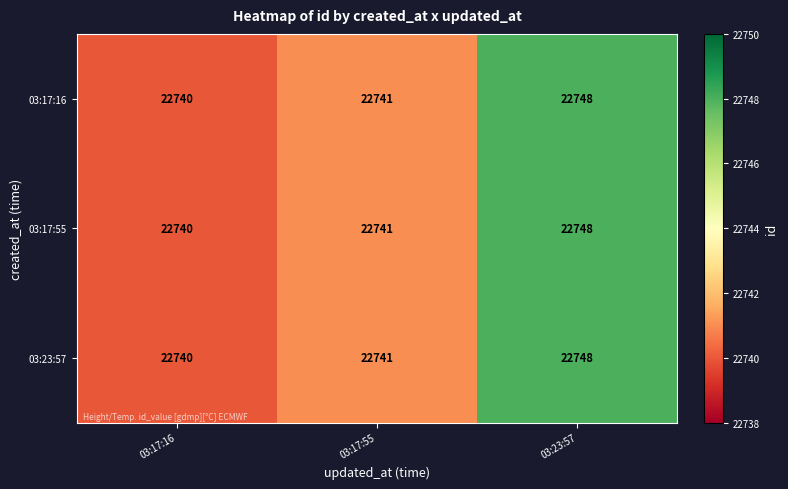

How many distinct data groups are displayed?

3